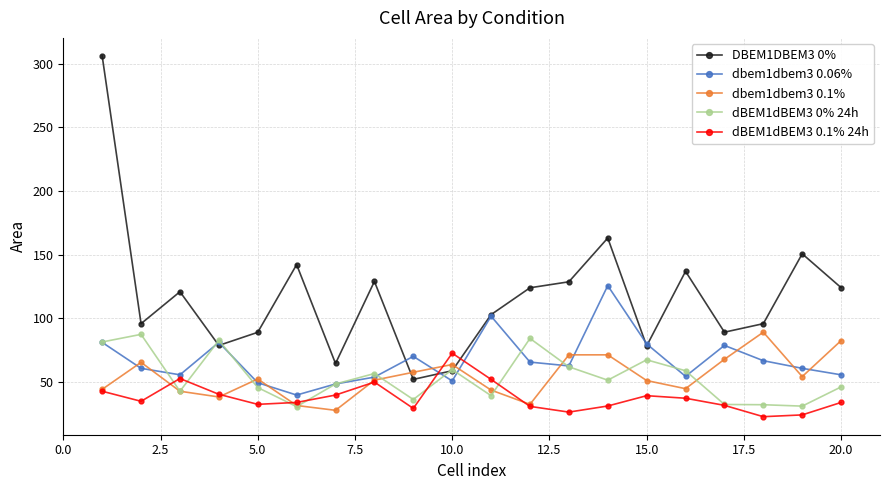

True or false: dbem1dbem3 0.1% has more than 0 interior local peaks.

True